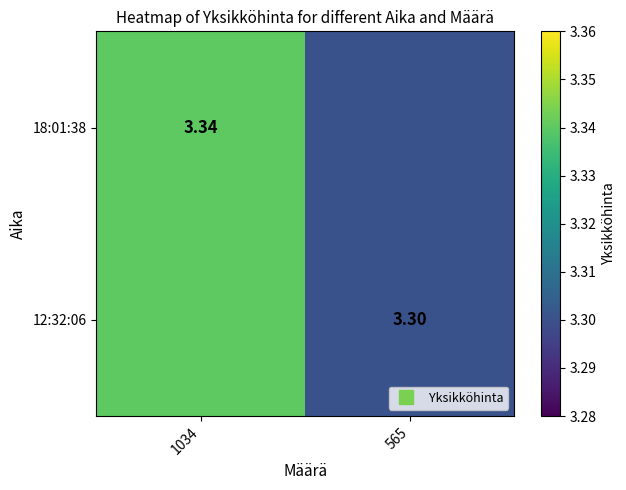

What is the highest value of the 18:01:38 series?

3.3